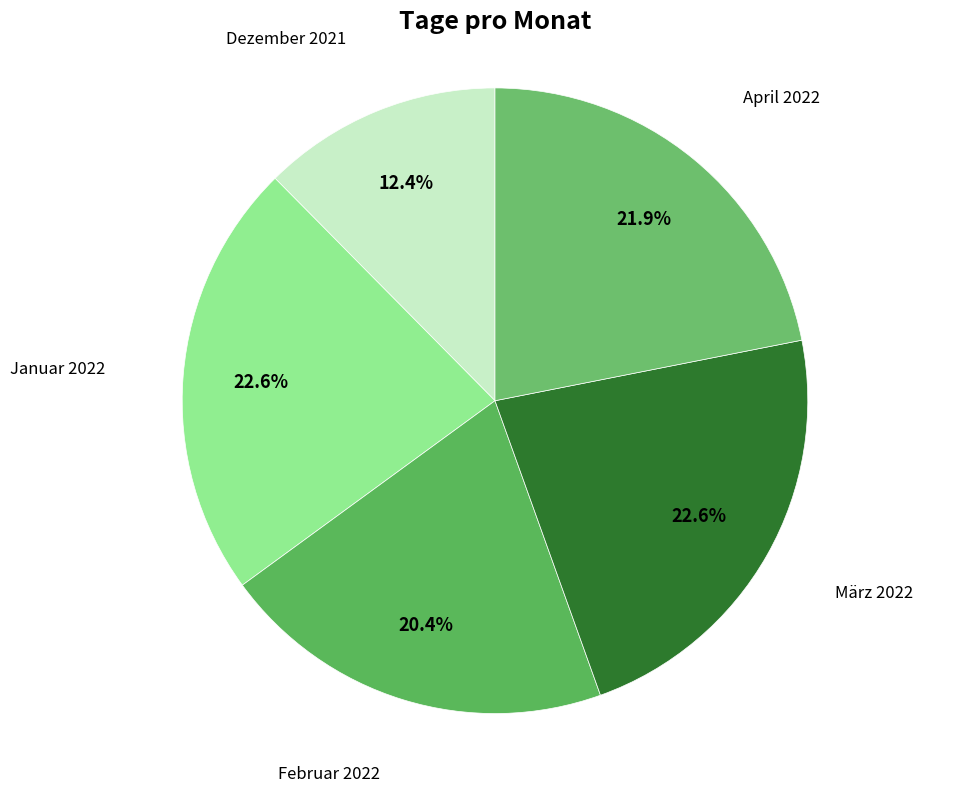

What percentage is the Dezember 2021 slice, to the nearest percent?

12%